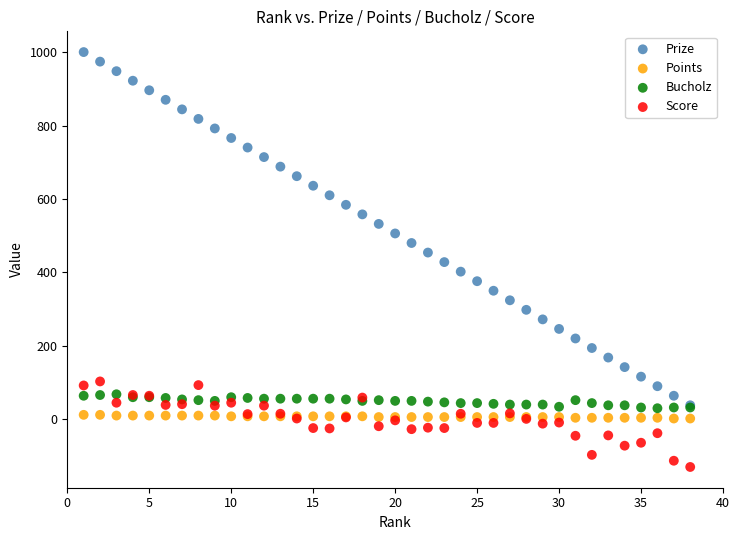

What are all the series names shown in the legend?

Prize, Points, Bucholz, Score